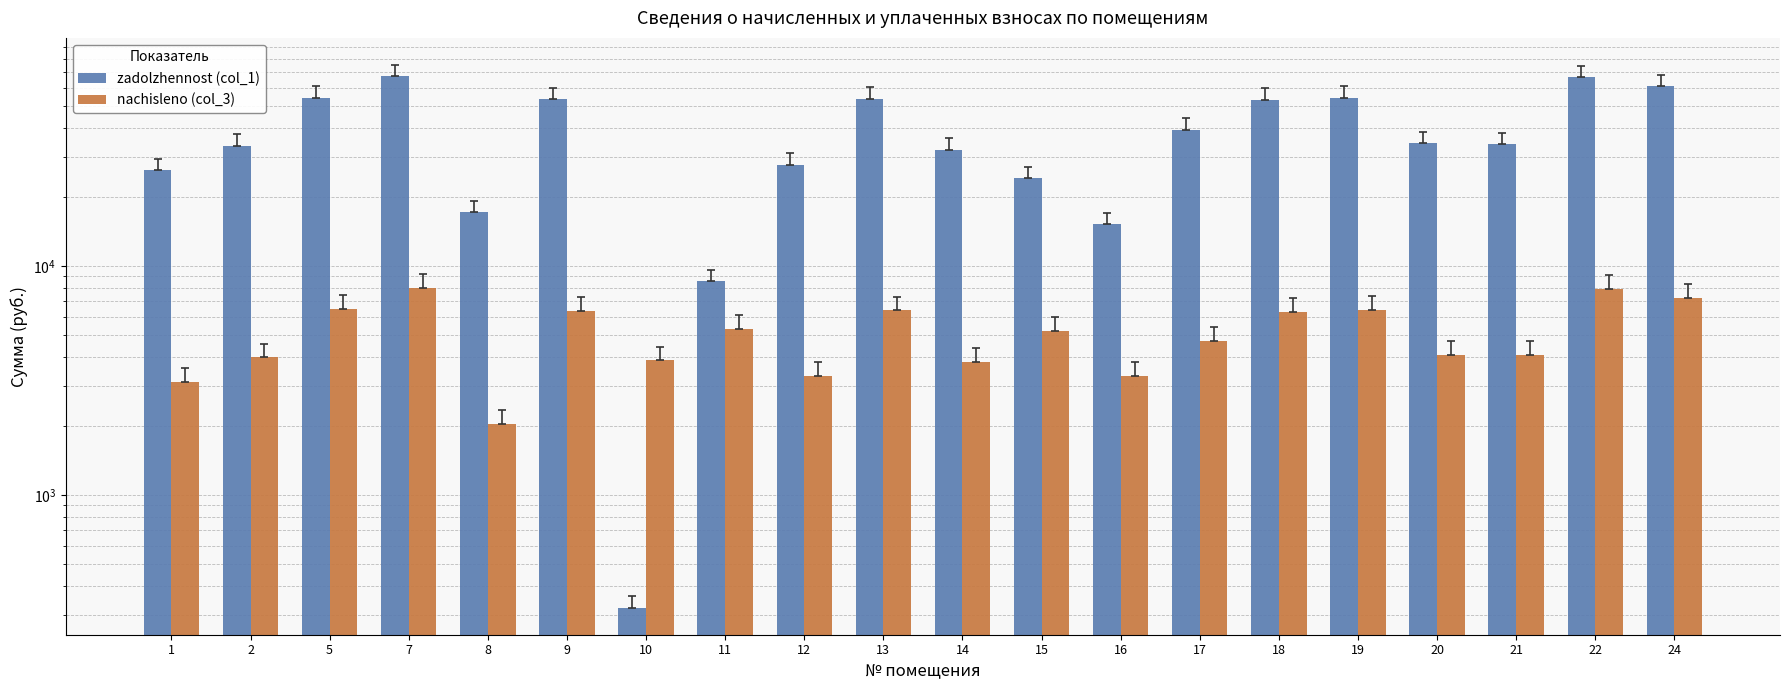

Which series has the largest total across all categories?

zadolzhennost (col_1)